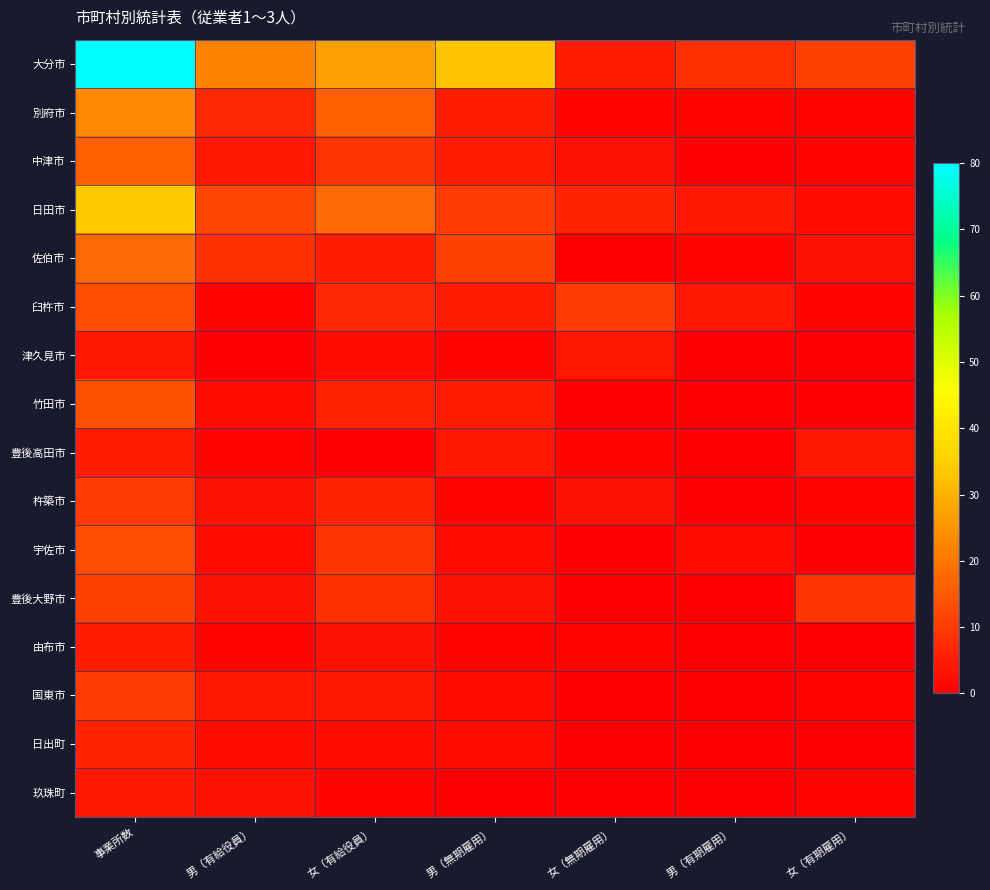

List the series in order of their peak value, lowest first.

津久見市, 玖珠町, 豊後高田市, 由布市, 日出町, 杵築市, 国東市, 豊後大野市, 臼杵市, 宇佐市, 竹田市, 中津市, 佐伯市, 別府市, 日田市, 大分市